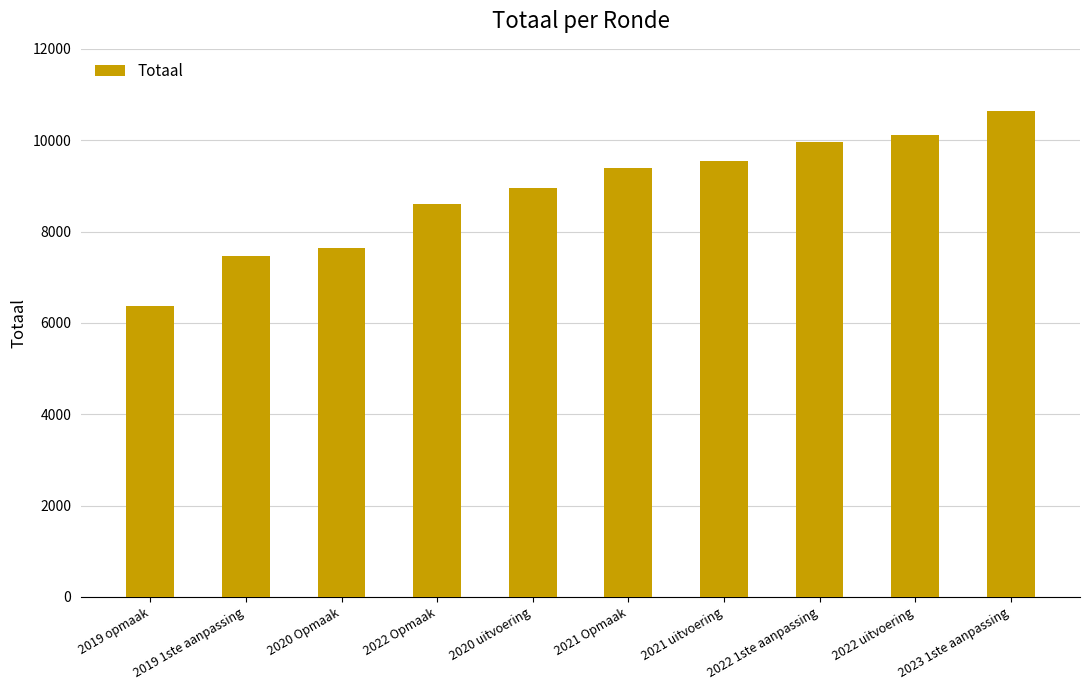

Approximately how many times larger is the value at 2019 opmaak compared to 2023 1ste aanpassing?

0.6